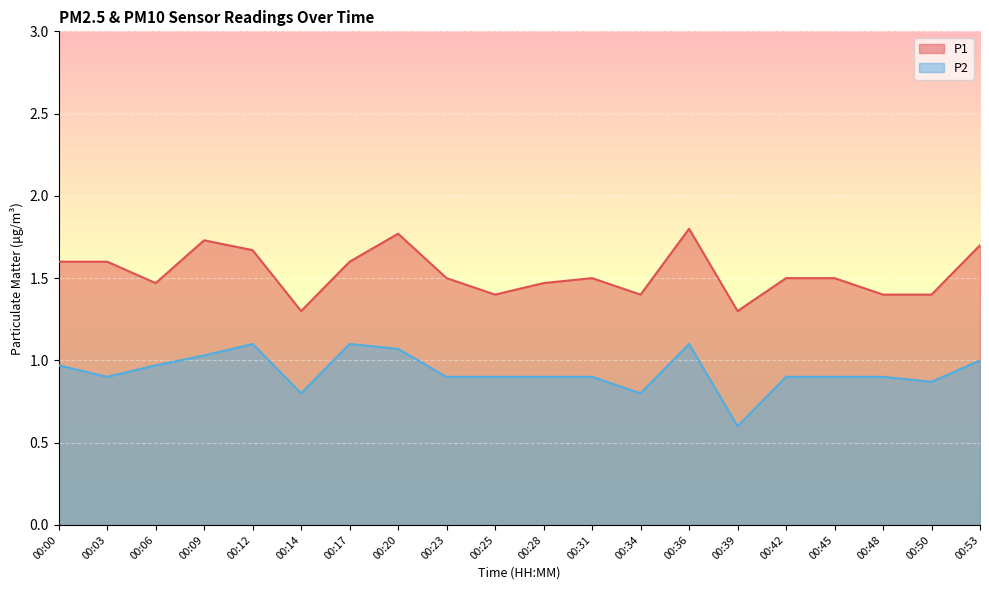

True or false: P2 and P1 intersect in this chart.

False